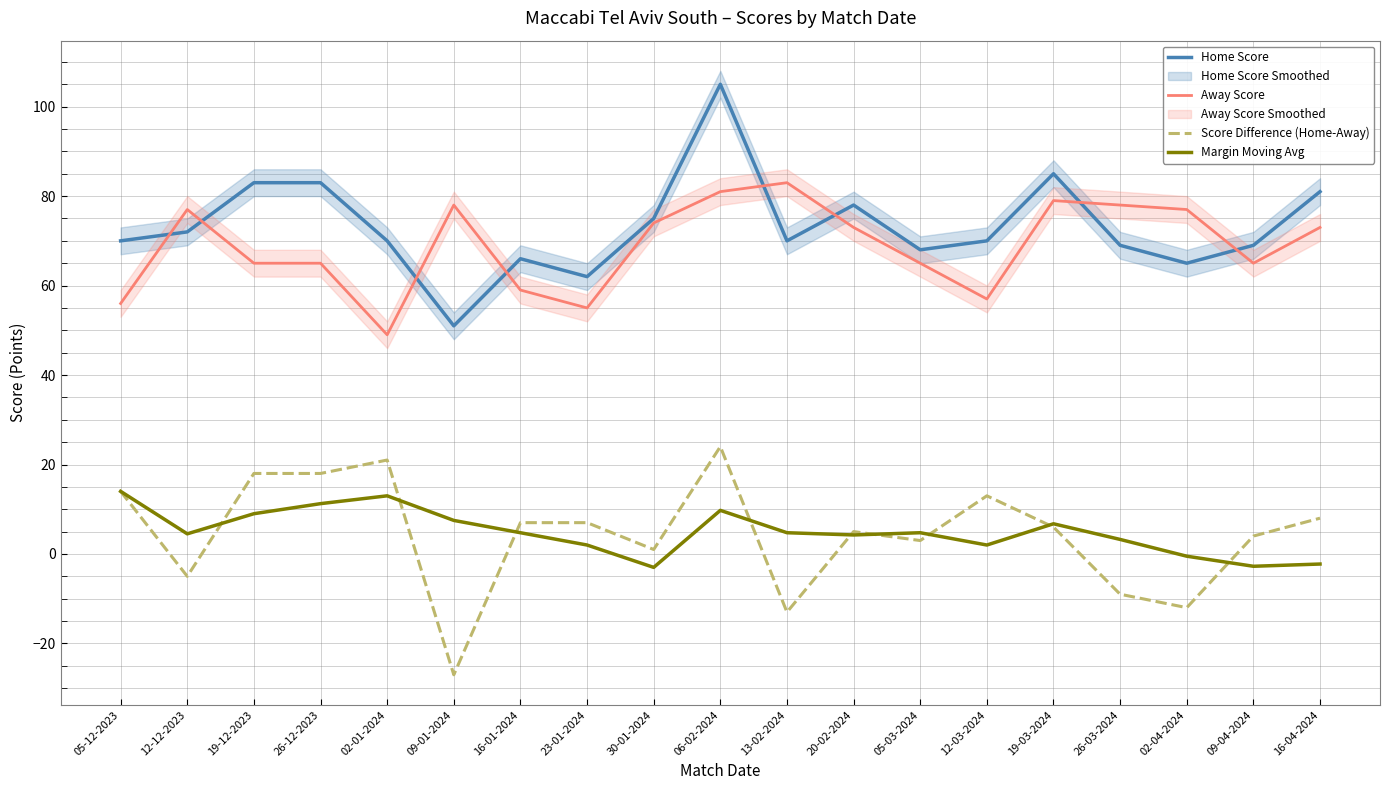

True or false: Margin Moving Avg and Home Score cross at least once.

False